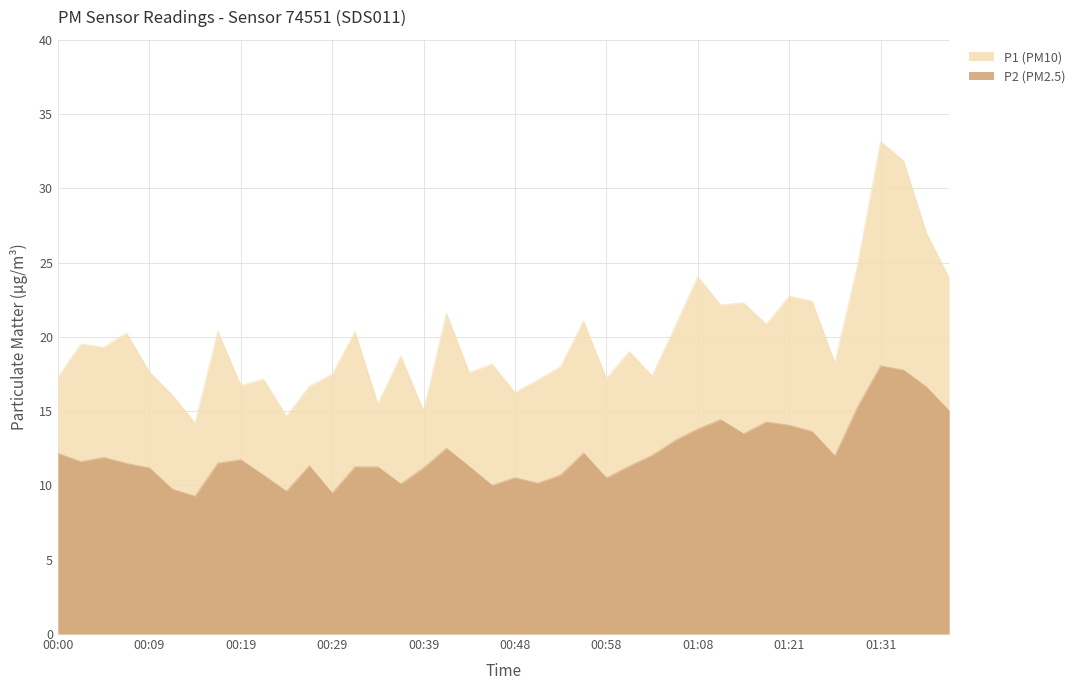

What is the value of the P1 point at the 20th from the left?

18.2